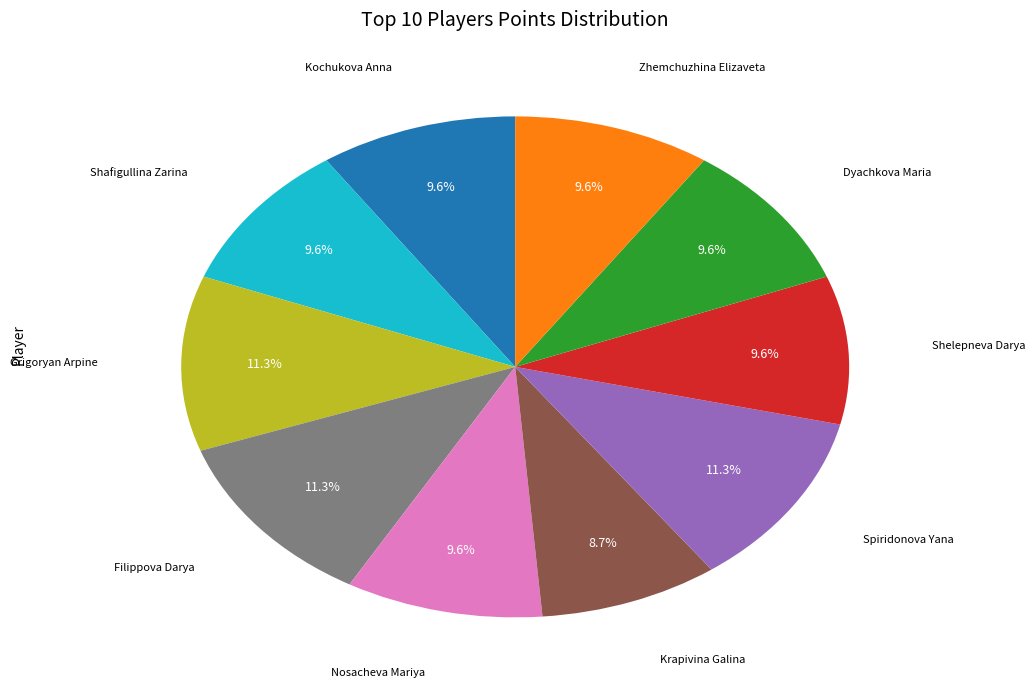

To the nearest percent, what is the average slice percentage?

10%